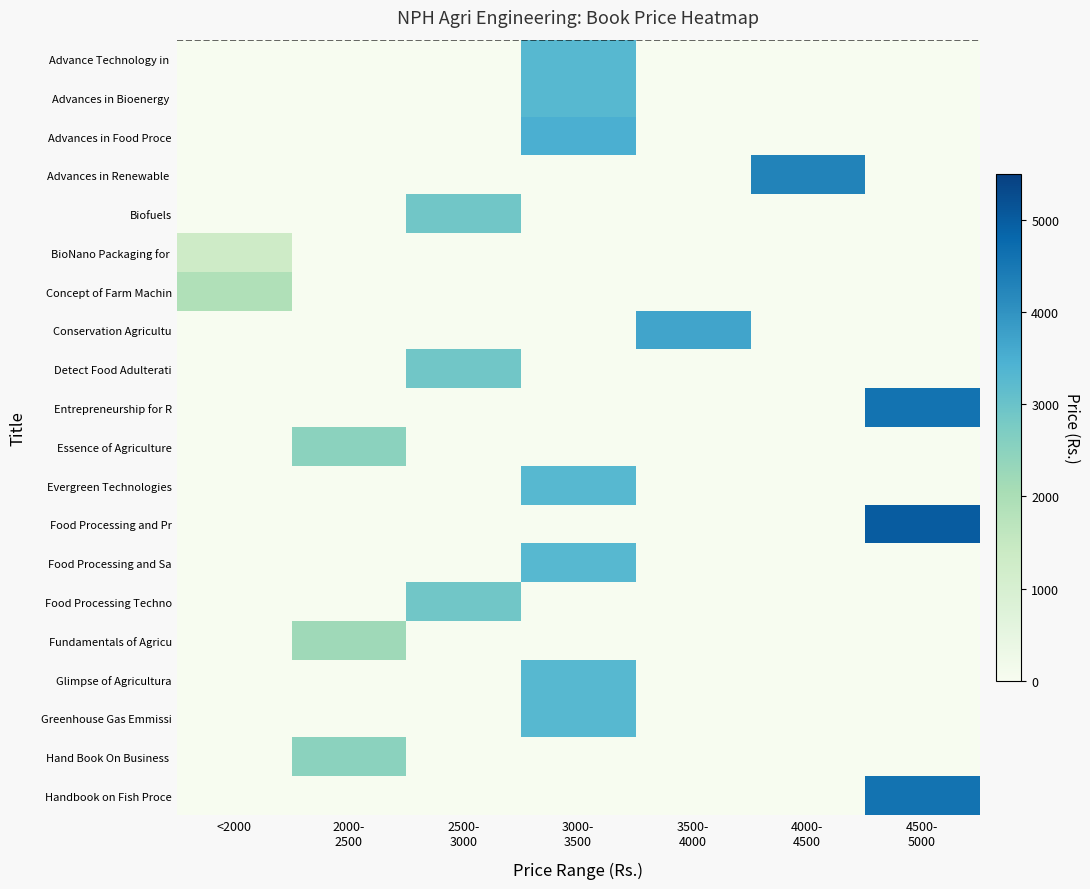

How many series are shown in this chart?

20